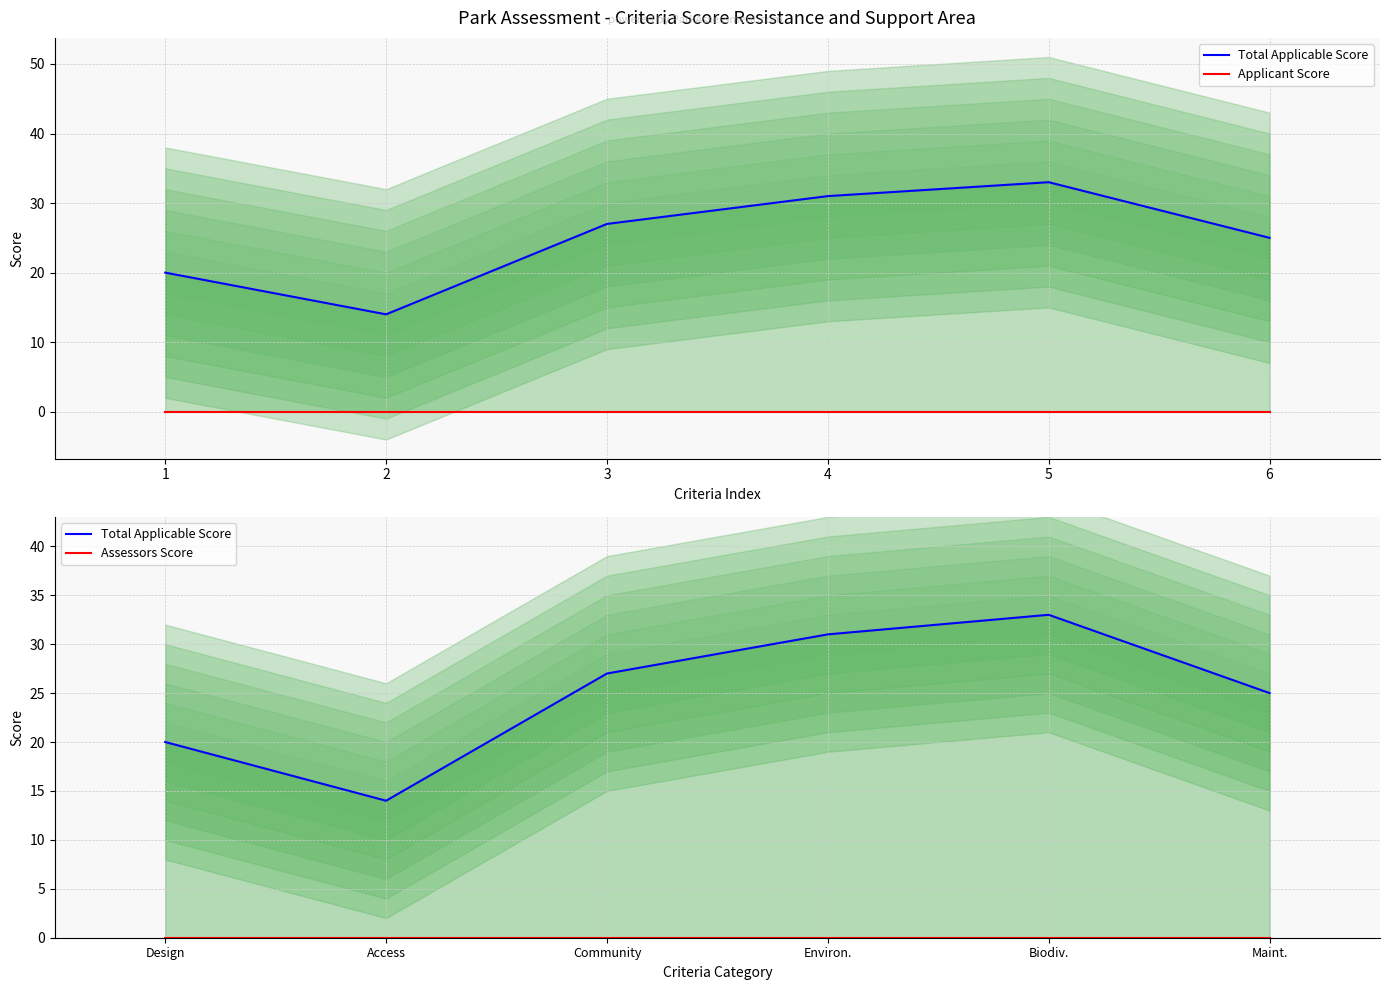

True or false: Assessors Score has more than 0 points higher than both neighbors.

False